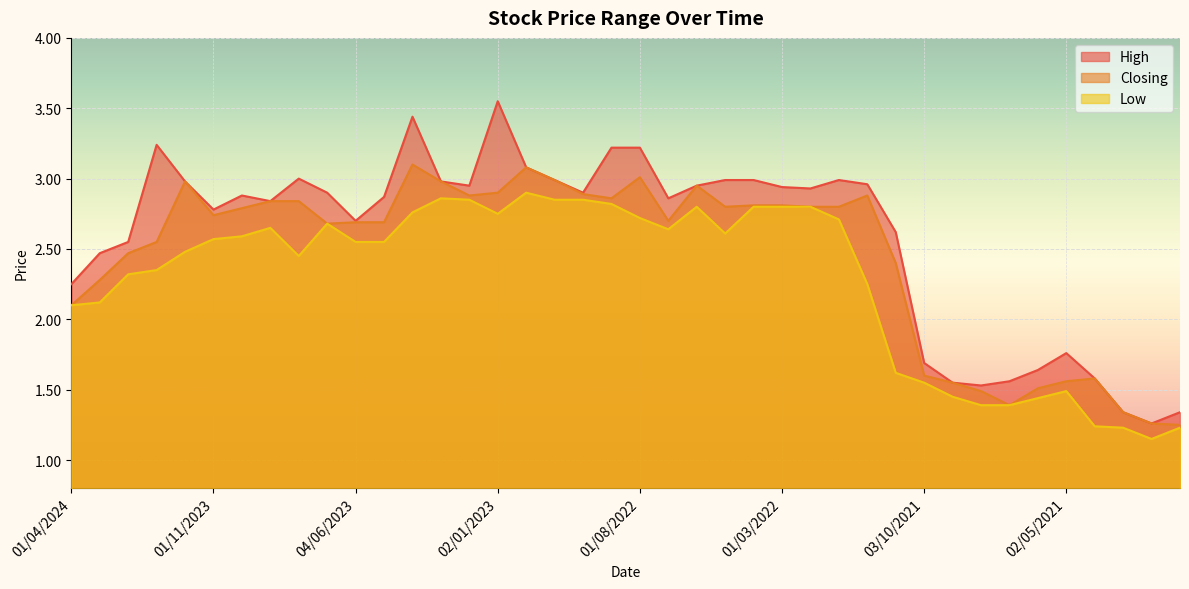

Between 01/12/2021 and 03/10/2021, which series saw the biggest shift?

Closing